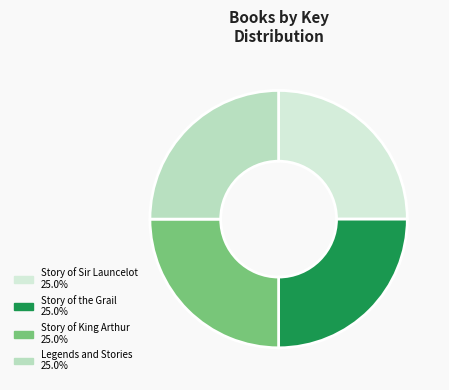

Is there a majority slice in this chart?

No